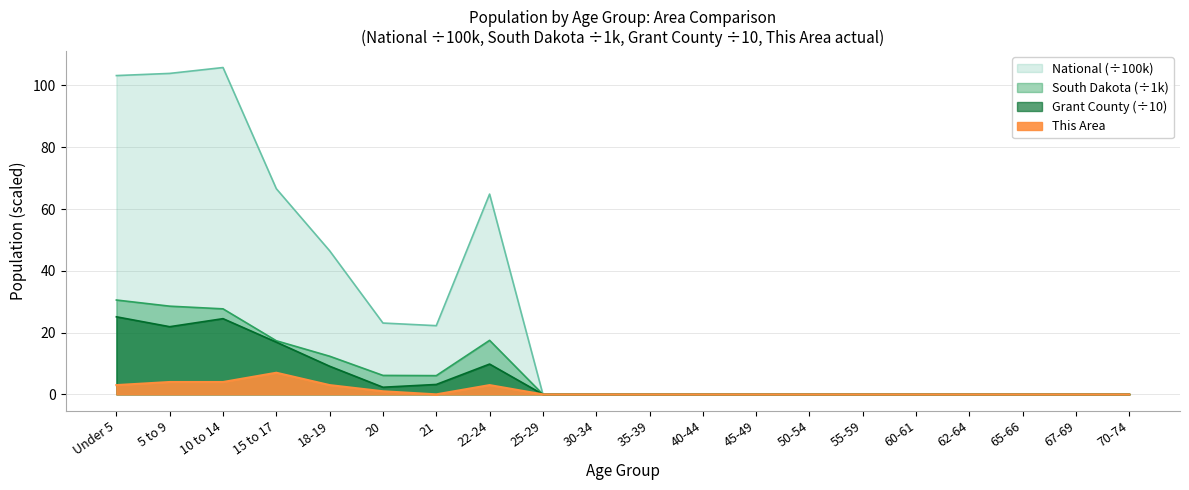

How many data points does each series have?

20